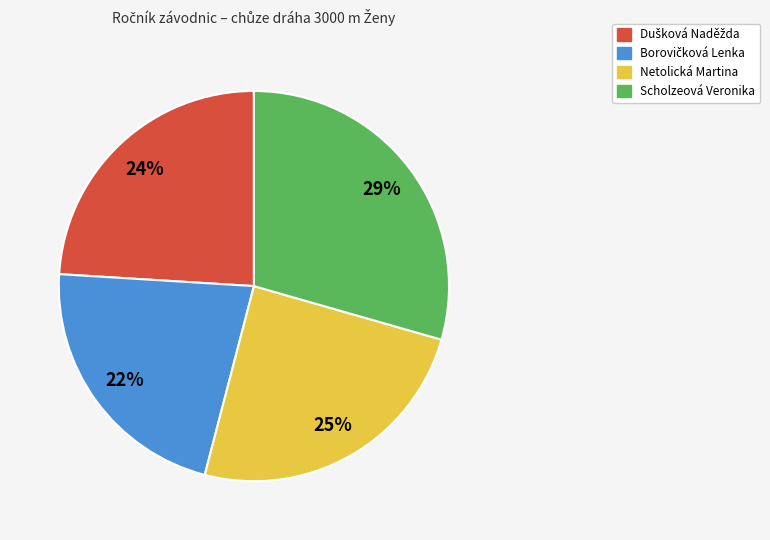

Which category has the biggest portion of the pie?

Scholzeová Veronika